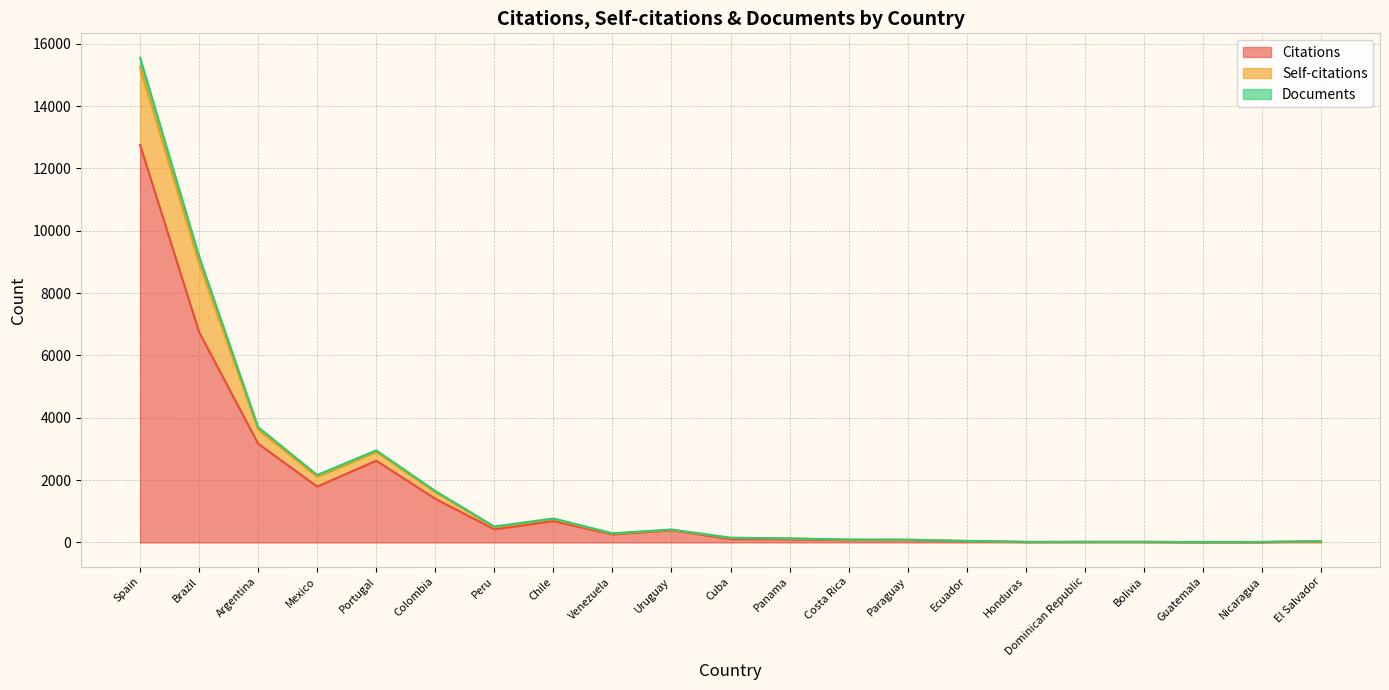

True or false: Documents and Citations intersect in this chart.

False